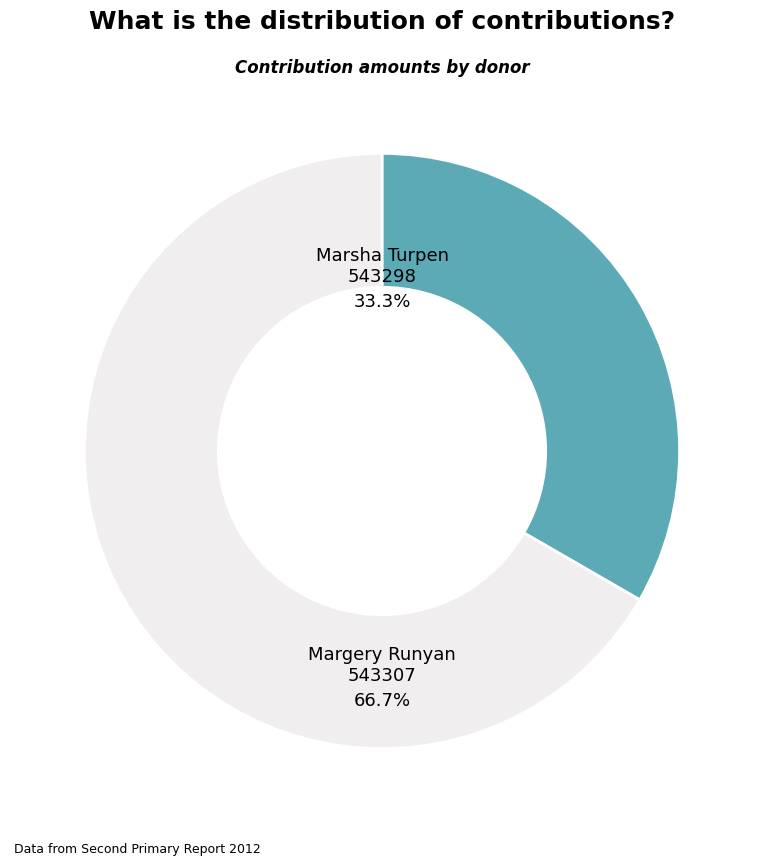

Is there any slice that represents more than half of the pie?

Yes